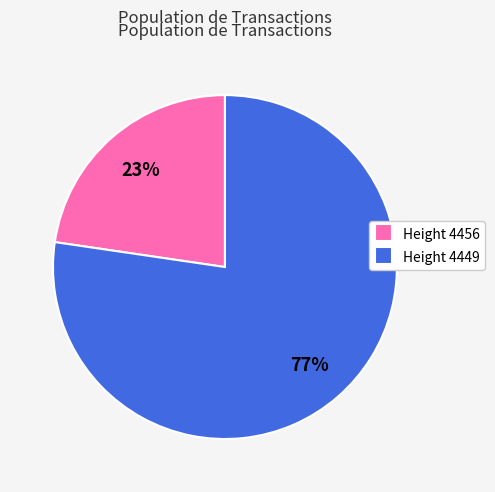

Which has a higher value, Height 4456 or Height 4449?

Height 4449